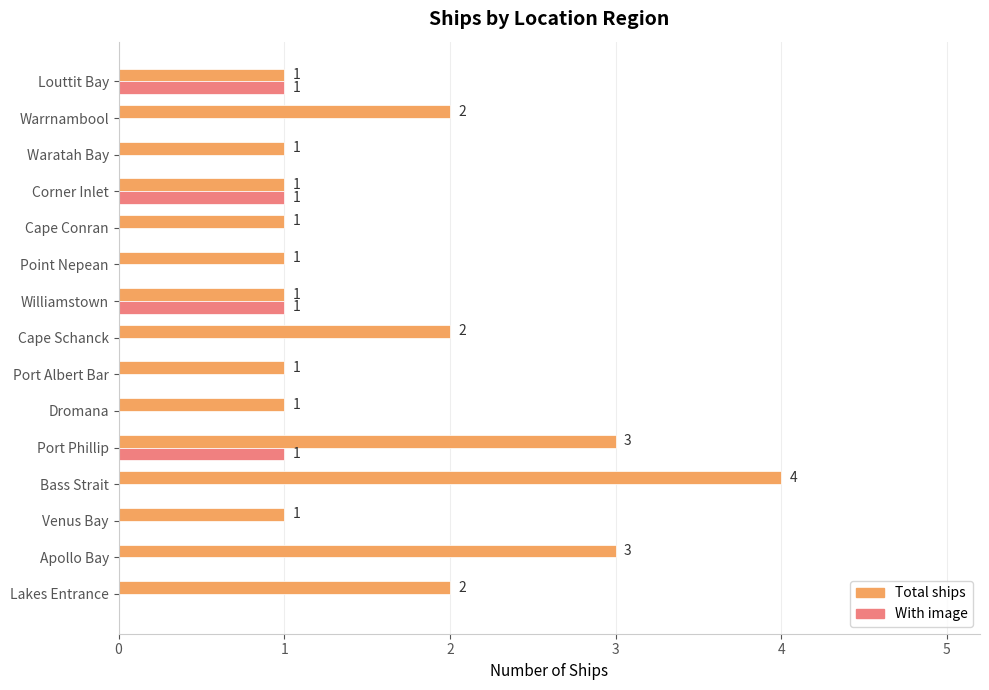

True or false: Total ships has a value of 1 at Waratah Bay.

True